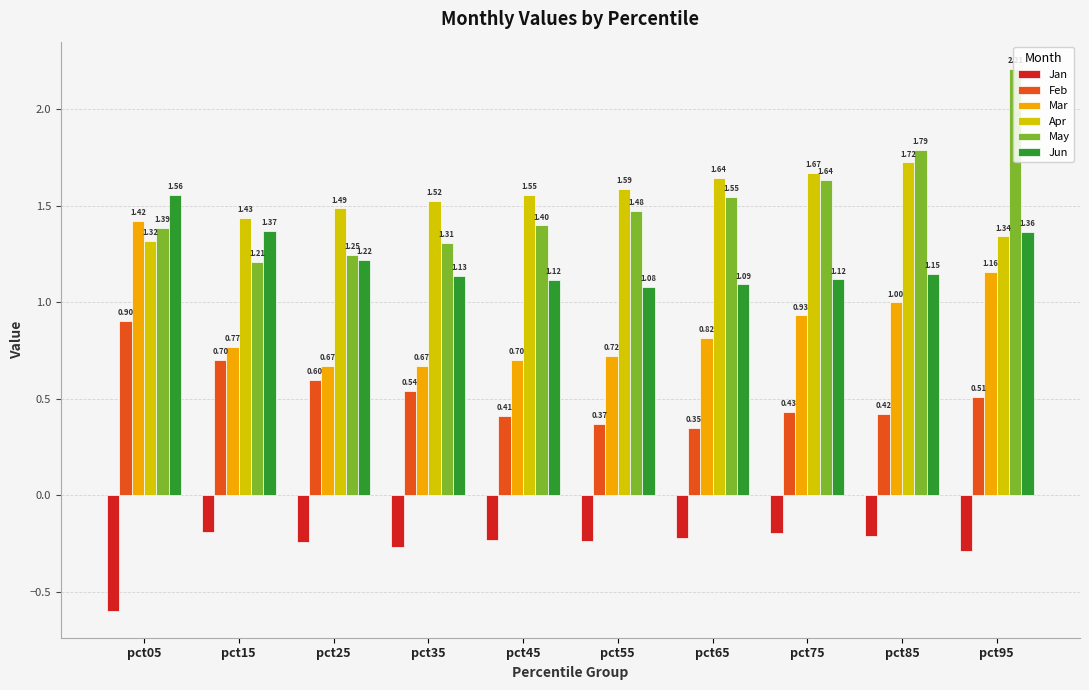

List the series in order of their peak value, highest first.

May, Apr, Jun, Mar, Feb, Jan